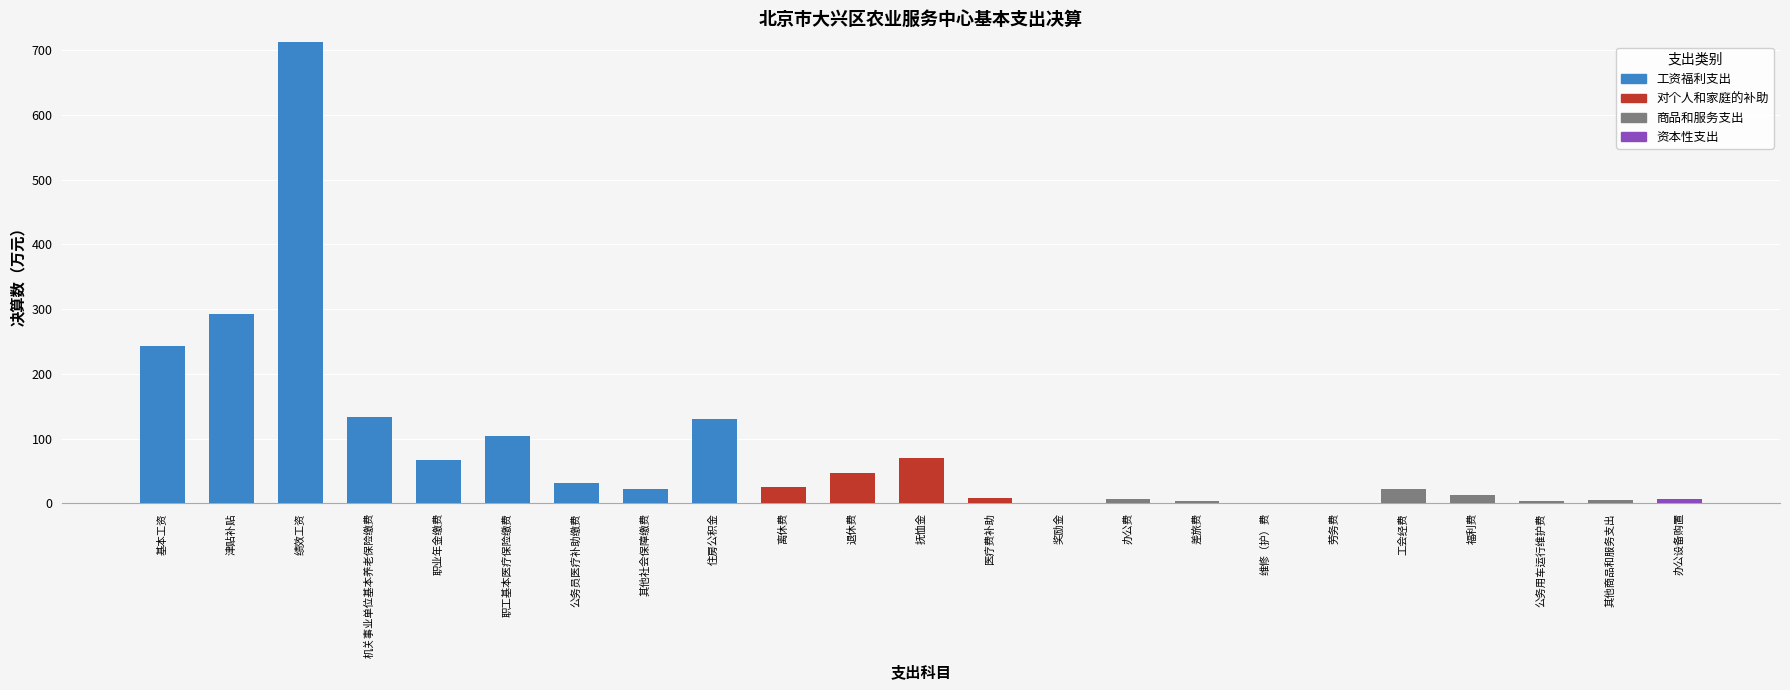

How many distinct data groups are displayed?

4